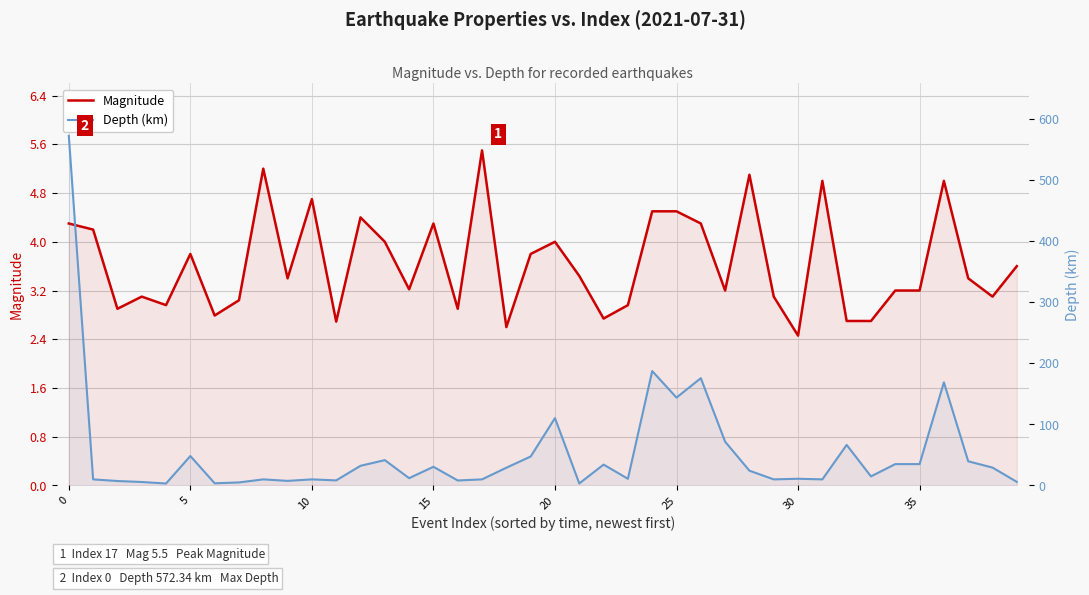

Between 5 and 26, which is larger?

26